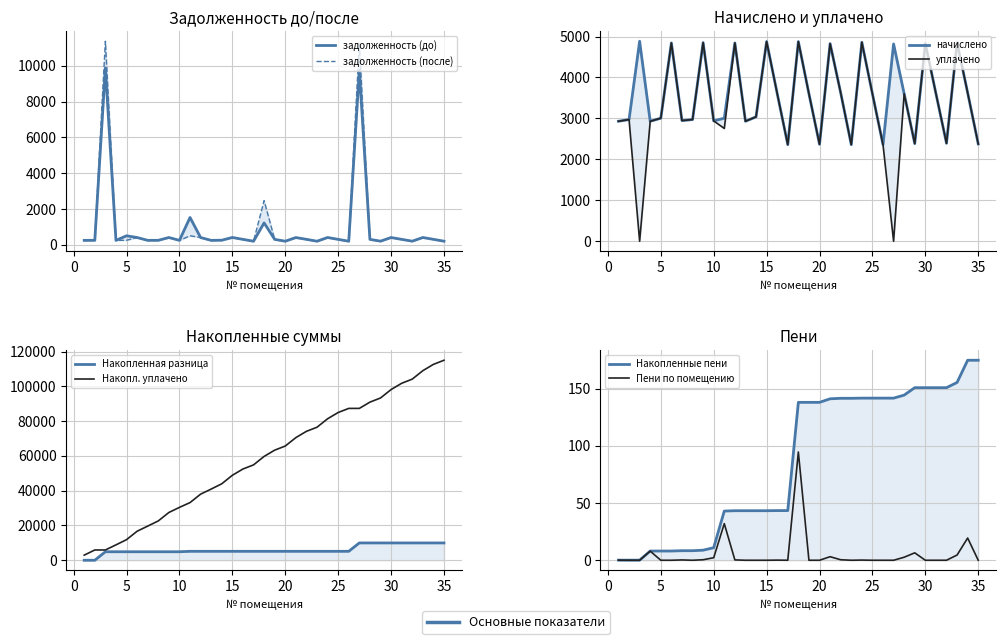

What is the difference between the highest and lowest values at 20?

2368.1